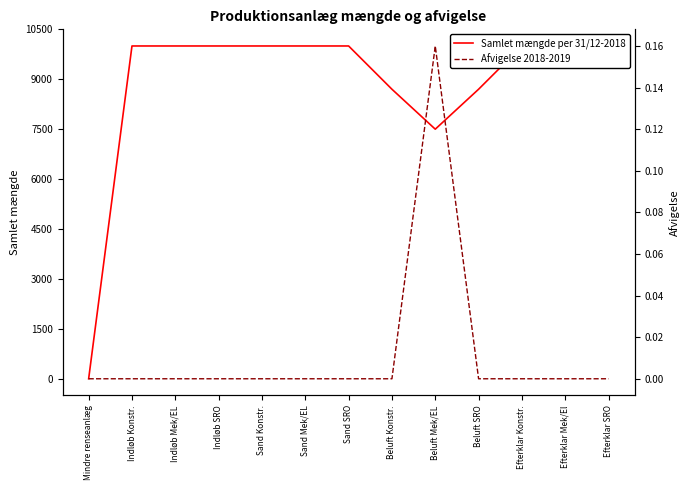

Which label corresponds to the smallest value in the chart?

Mindre renseanlæg